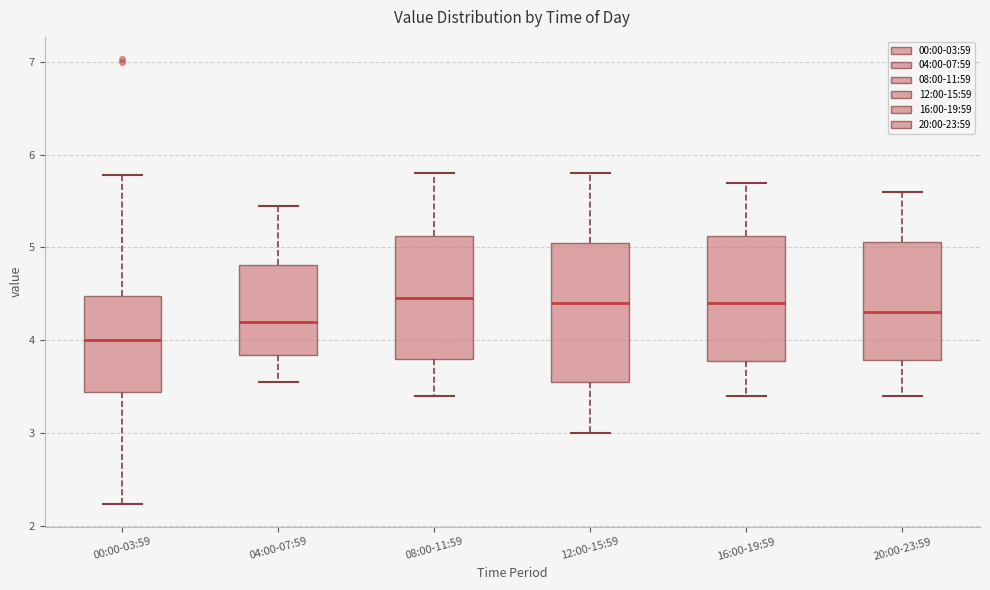

Reading left to right, read every box against the y-axis: the position of its median line, the range the box covers, and the ends of its whiskers. The values are not printed on the chart, so give them approximately, as read against the axis.

00:00-03:59: median 4.0, box 3.4 to 4.5, whiskers 2.2 to 5.8
04:00-07:59: median 4.2, box 3.8 to 4.8, whiskers 3.6 to 5.5
08:00-11:59: median 4.5, box 3.8 to 5.1, whiskers 3.4 to 5.8
12:00-15:59: median 4.4, box 3.6 to 5.1, whiskers 3.0 to 5.8
16:00-19:59: median 4.4, box 3.8 to 5.1, whiskers 3.4 to 5.7
20:00-23:59: median 4.3, box 3.8 to 5.1, whiskers 3.4 to 5.6